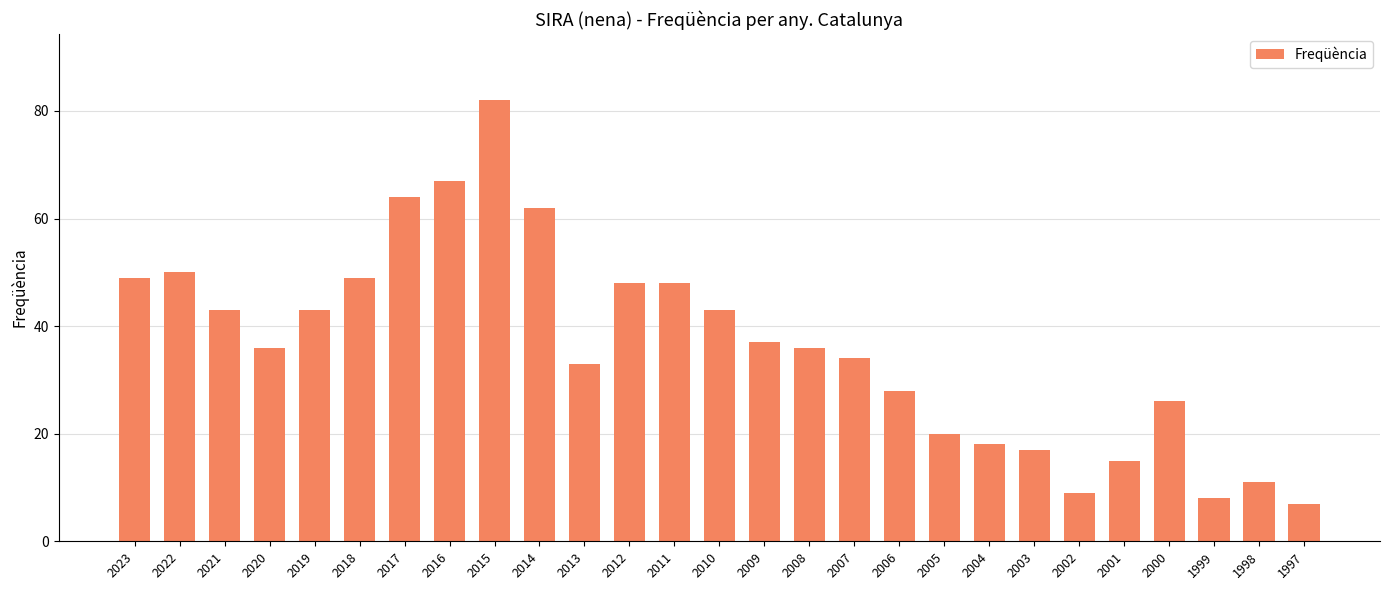

Does the chart contain any negative values?

No